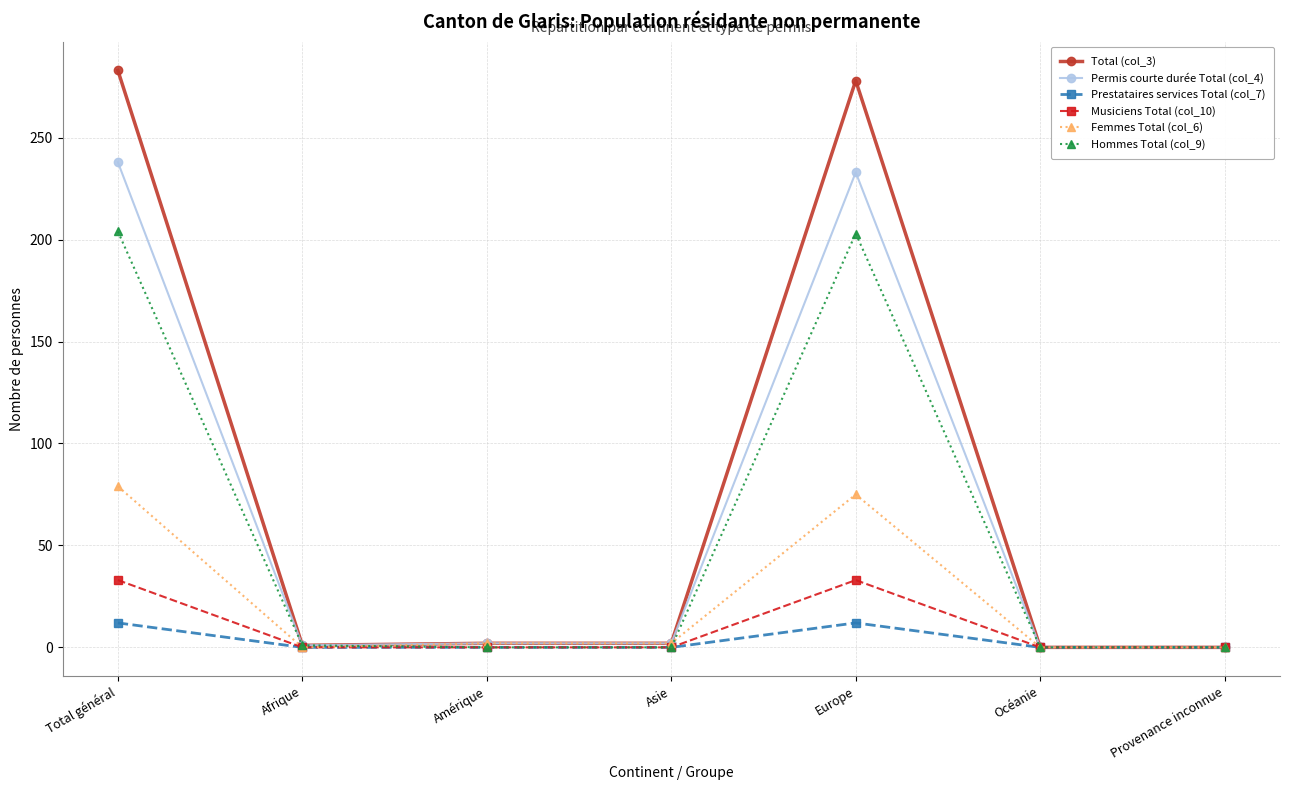

What is the label of the 7th point from the right?

Total général